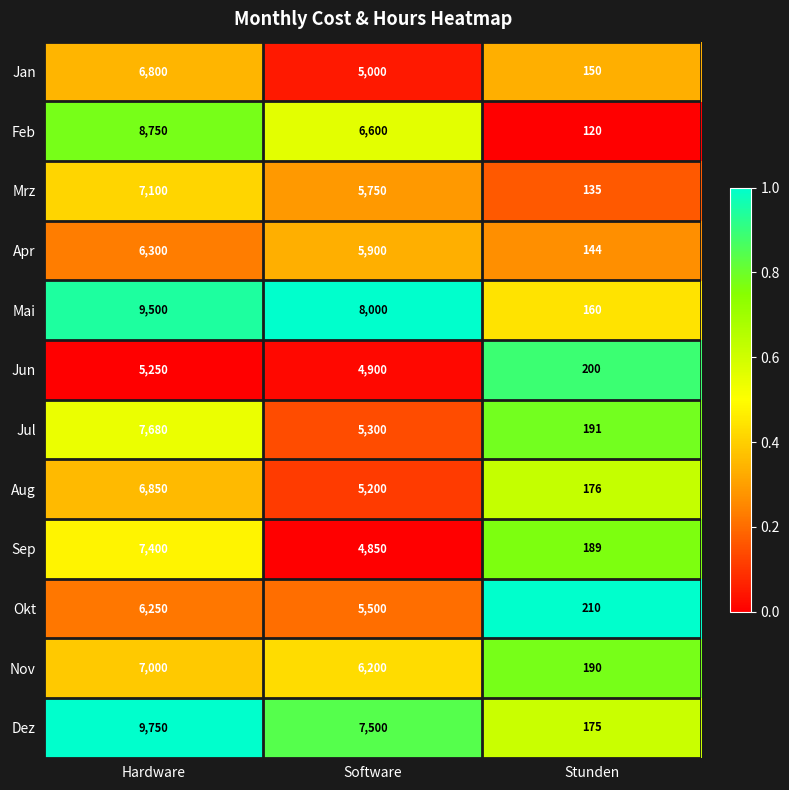

What is the difference between the Jun values at Stunden and Software?

4700